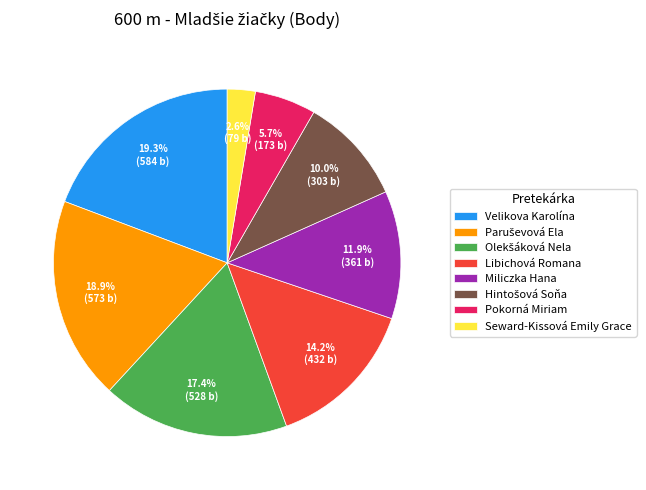

Which slice is the smallest?

Seward-Kissová Emily Grace